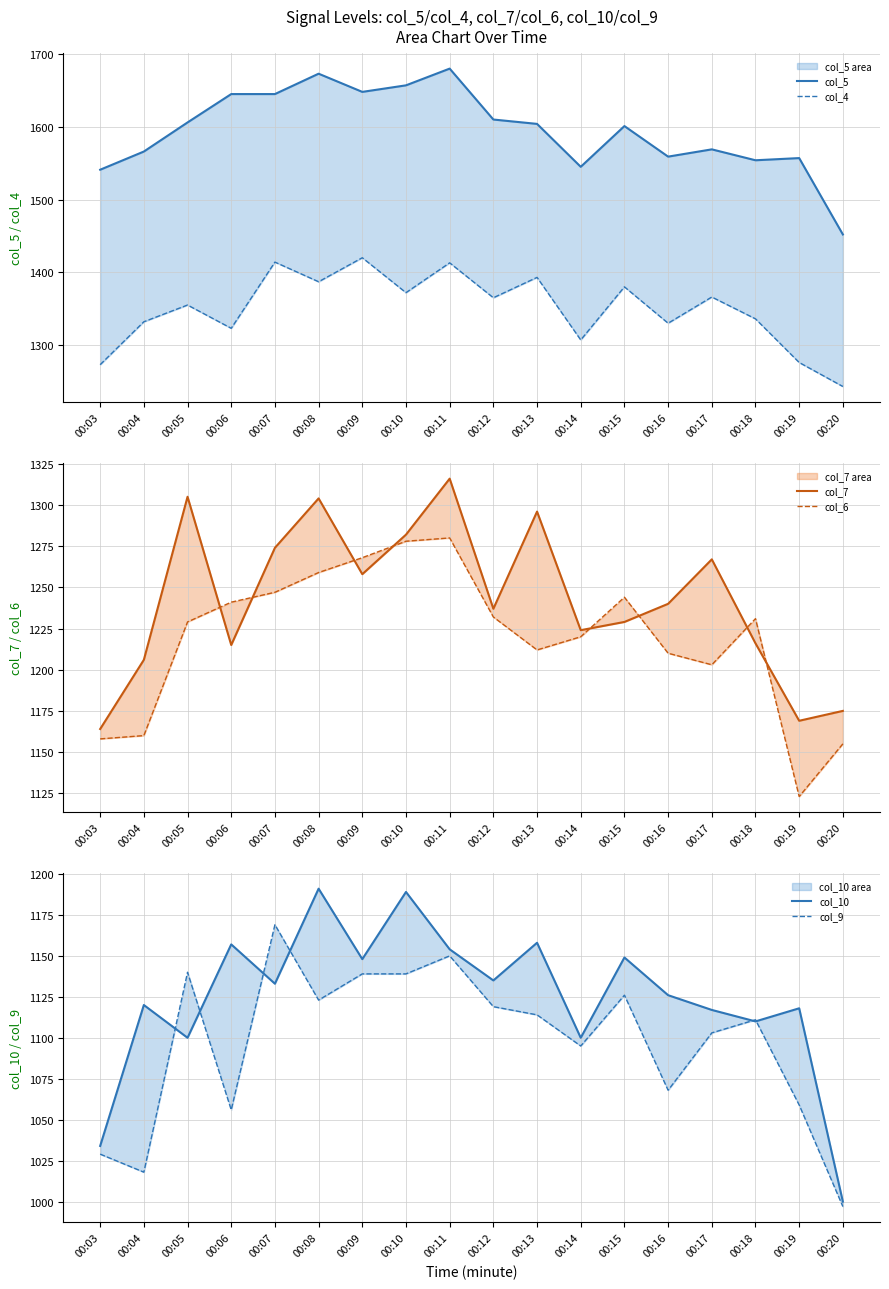

At 00:08, list the series in order from largest to smallest.

col_5, col_4, col_7, col_6, col_10, col_9